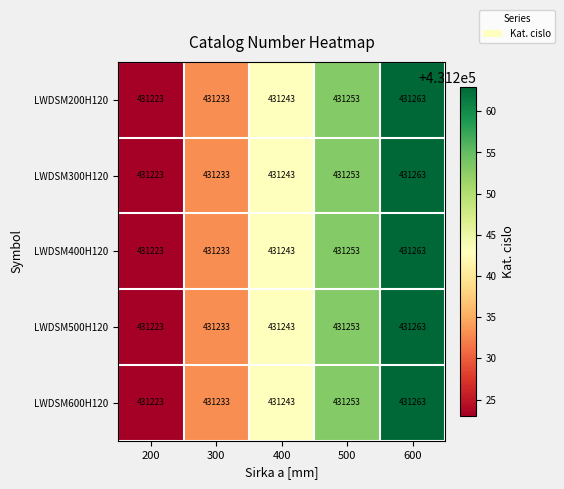

Reading left to right, list all the values displayed in this chart.

LWDSM200H120: 200=431223	300=431233	400=431243	500=431253	600=431263
LWDSM300H120: 200=431223	300=431233	400=431243	500=431253	600=431263
LWDSM400H120: 200=431223	300=431233	400=431243	500=431253	600=431263
LWDSM500H120: 200=431223	300=431233	400=431243	500=431253	600=431263
LWDSM600H120: 200=431223	300=431233	400=431243	500=431253	600=431263